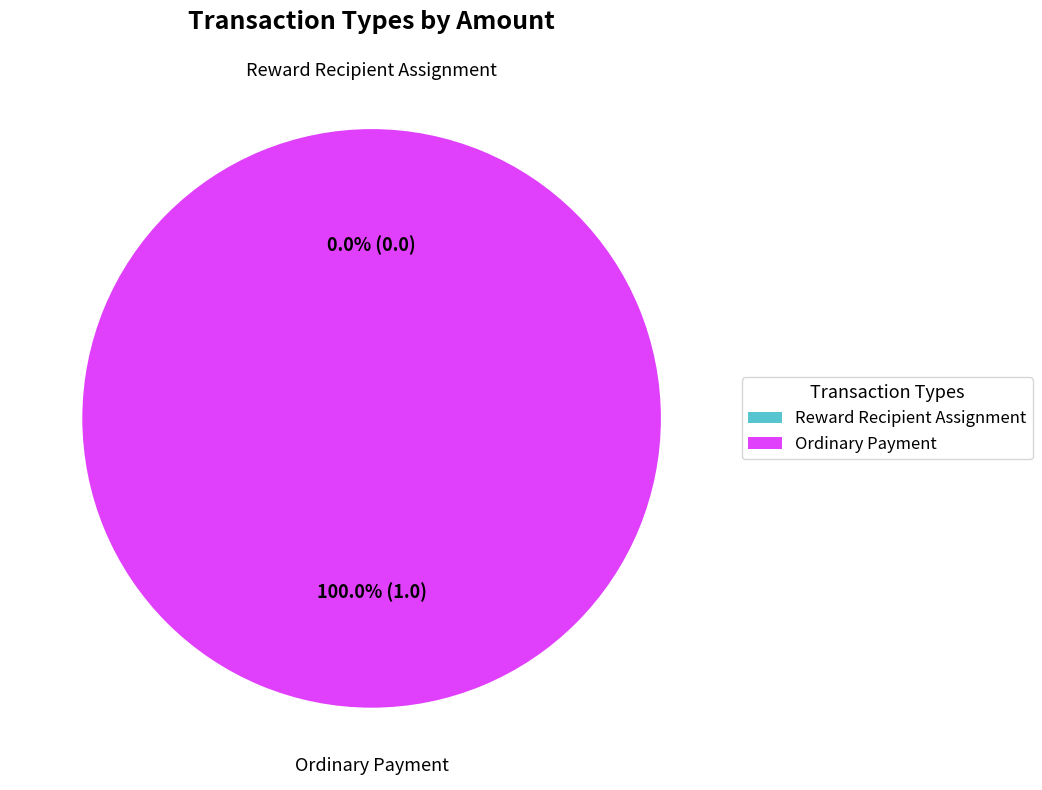

Is it true that Ordinary Payment is 99% of the pie?

False